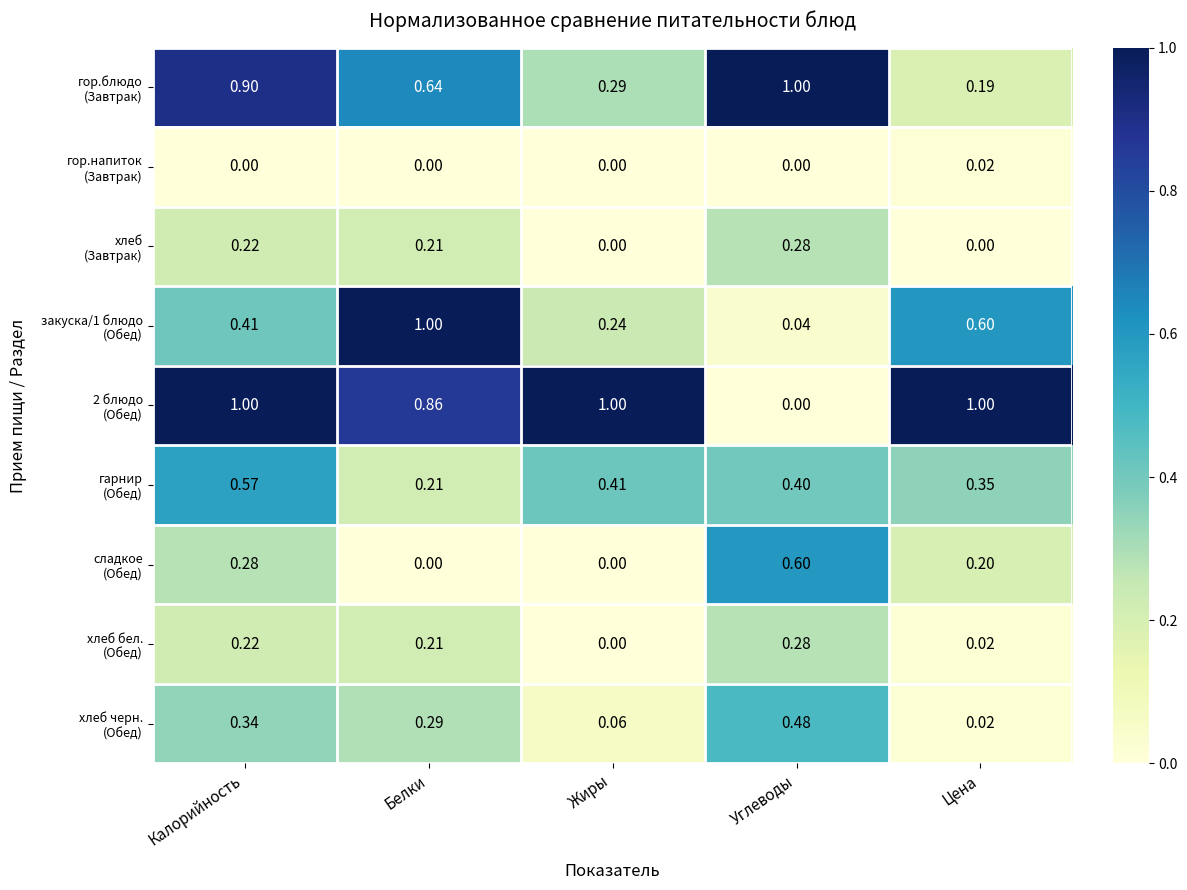

How many series are shown in this chart?

9